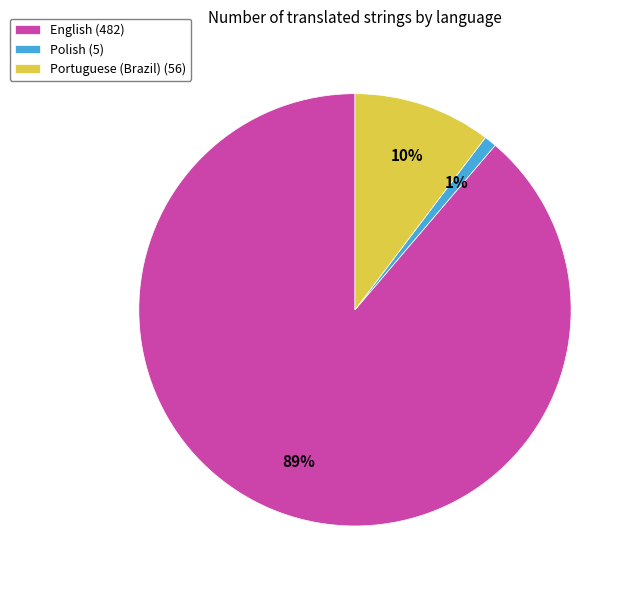

Which category accounts for the majority?

English